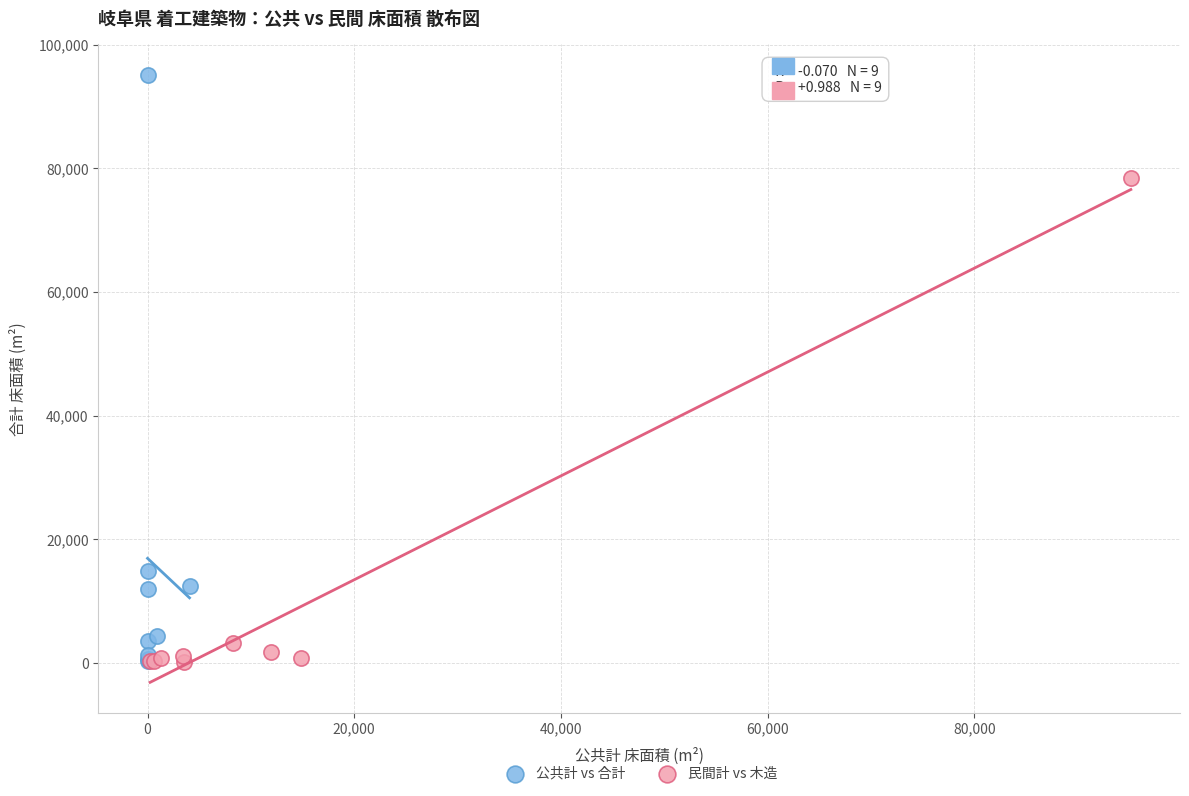

Which series reaches the maximum Y coordinate?

公共計 vs 合計